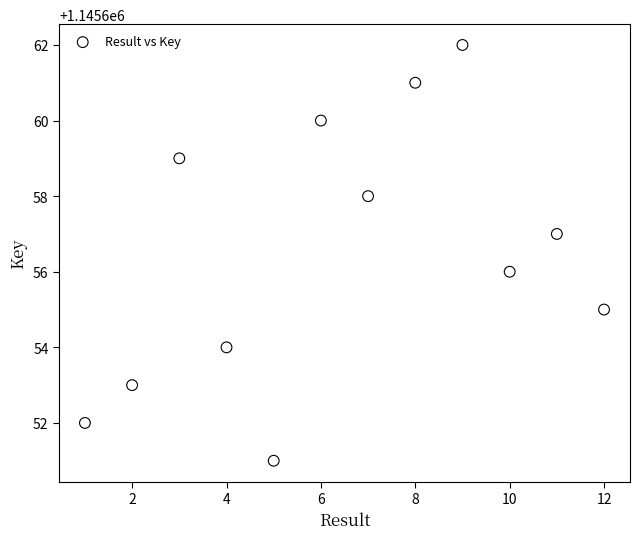

What is the range of X values (max minus min)?

11